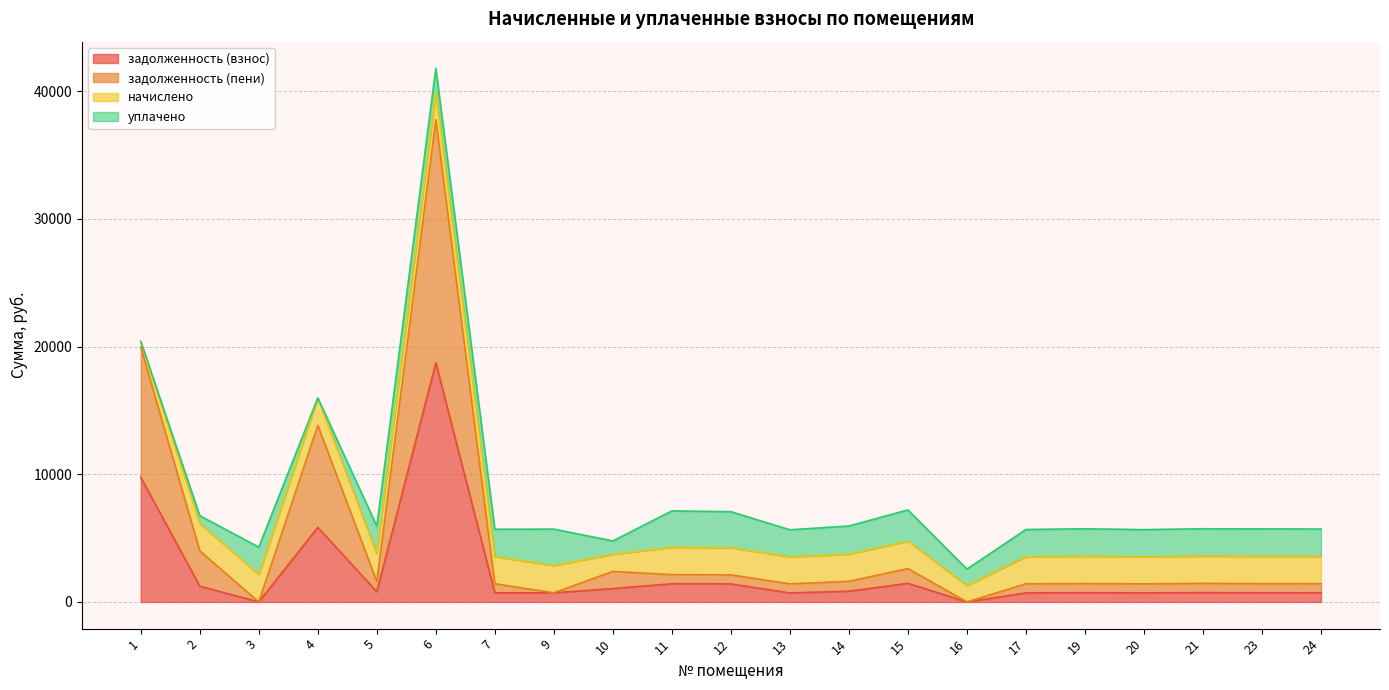

Which series has the largest range (max minus min)?

задолженность (пени)